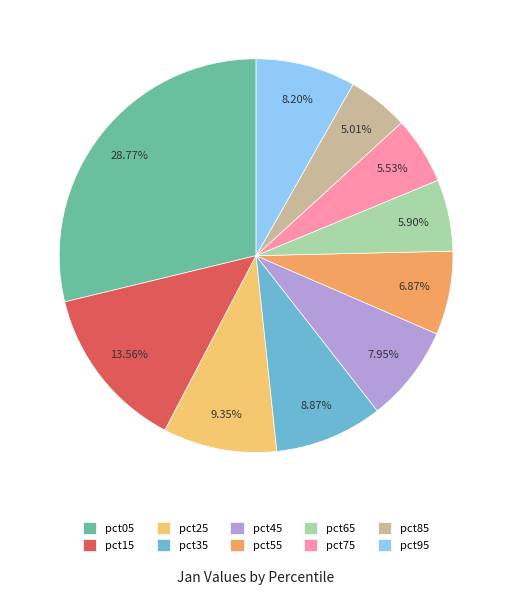

Which category has the smallest portion of the pie?

pct85